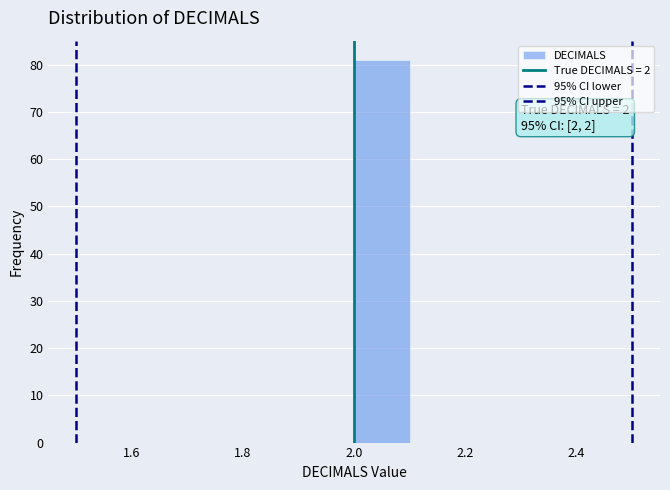

Which range on the x-axis has the tallest bar?

2.0 to 2.1